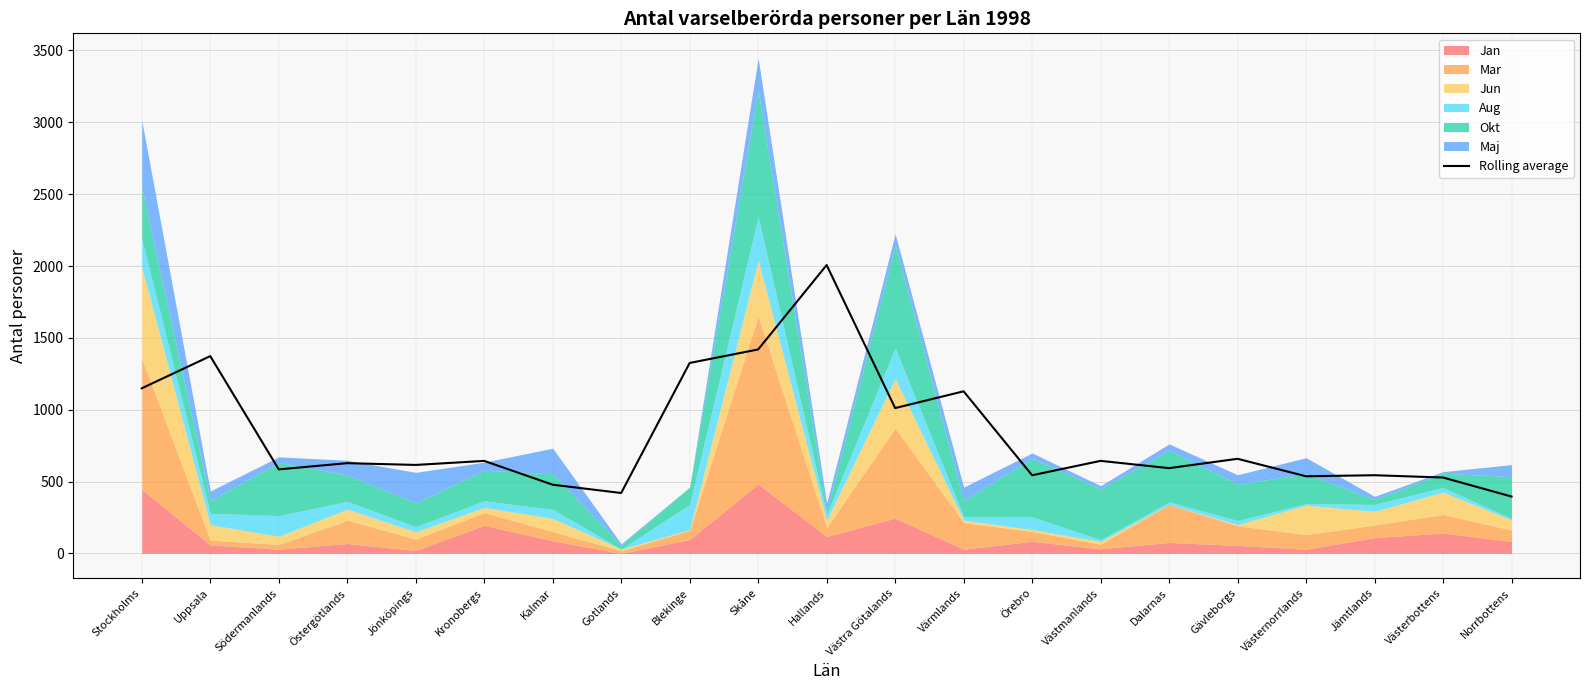

List the labels in order of value, smallest first.

Norrbottens, Gotlands, Kalmar, Västerbottens, Västernorrlands, Örebro, Jämtlands, Södermanlands, Dalarnas, Jönköpings, Östergötlands, Kronobergs, Västmanlands, Gävleborgs, Västra Götalands, Värmlands, Stockholms, Blekinge, Uppsala, Skåne, Hallands